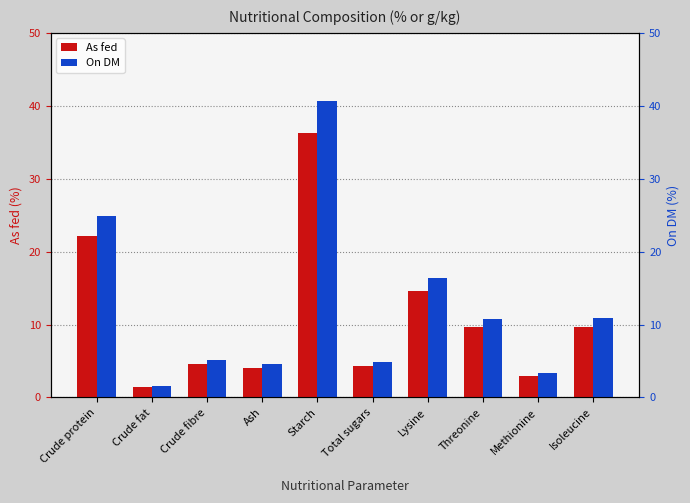

What is the difference between the highest and lowest values at Methionine?

0.3